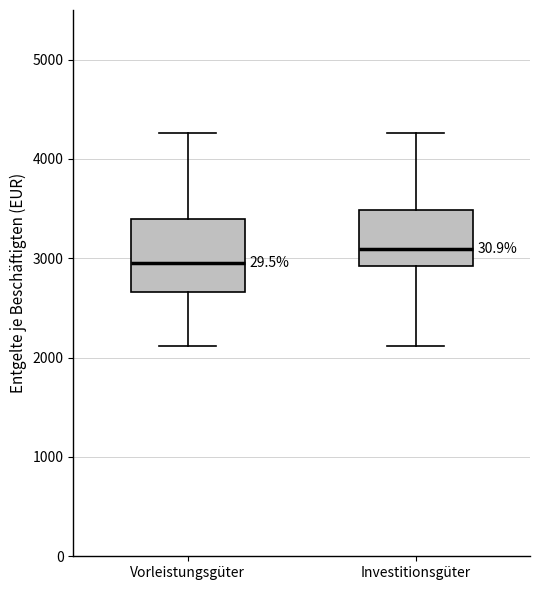

Comparing the boxes themselves (not the whiskers), which one is the tallest?

Vorleistungsgüter